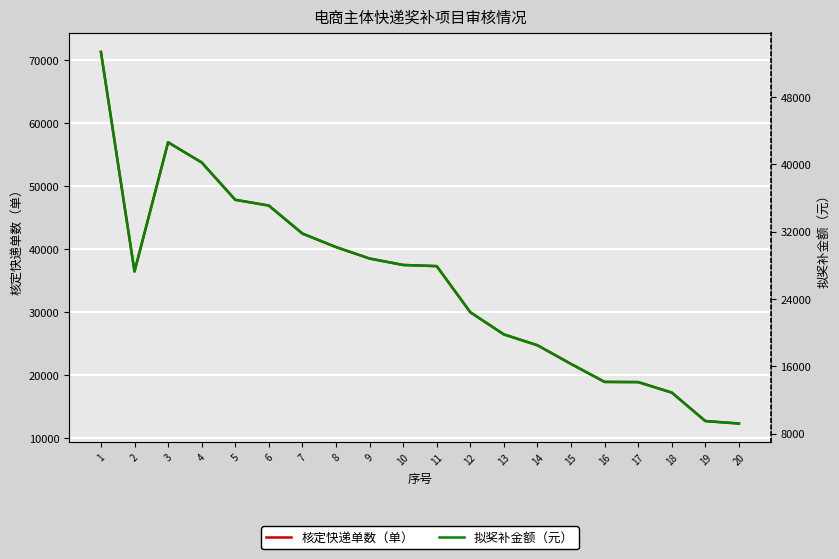

How many values in the 拟奖补金额（元） series are below 27908?

10